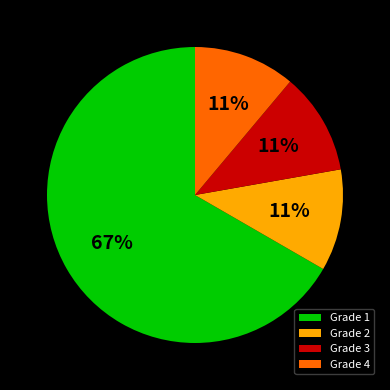

What percentage is the Grade 3 slice, to the nearest percent?

11%